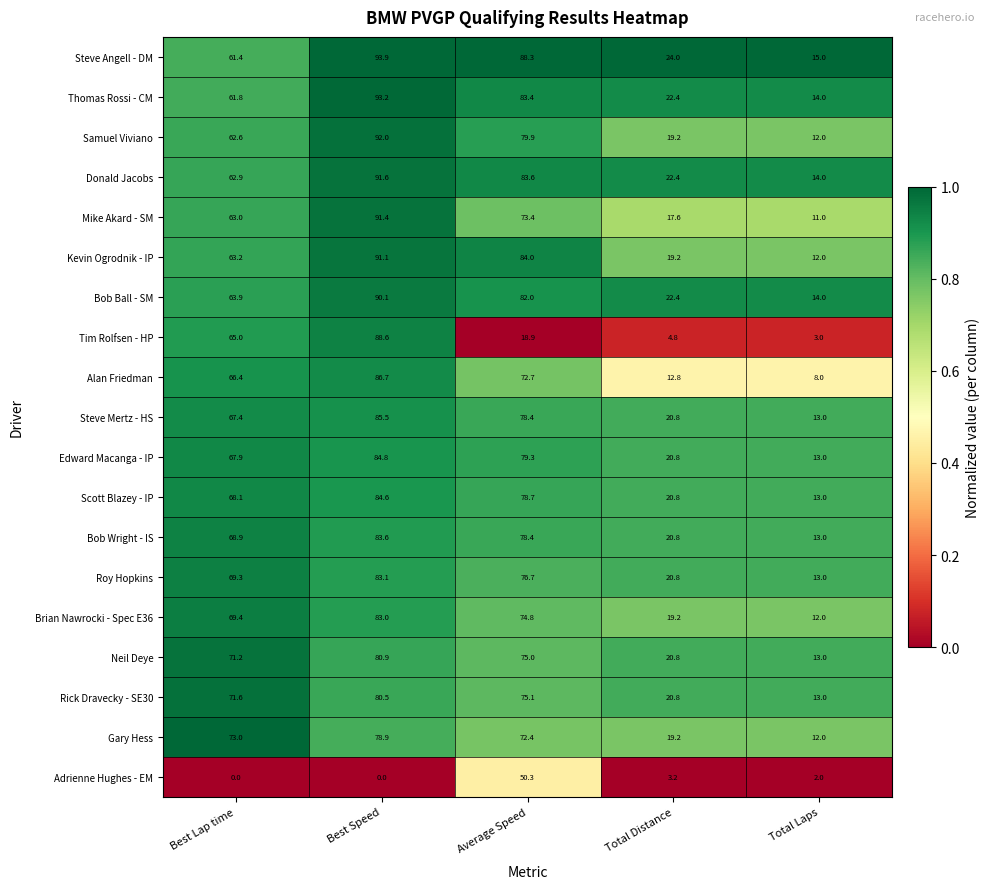

At which label does Bob Wright - IS first exceed 68?

Best Lap time